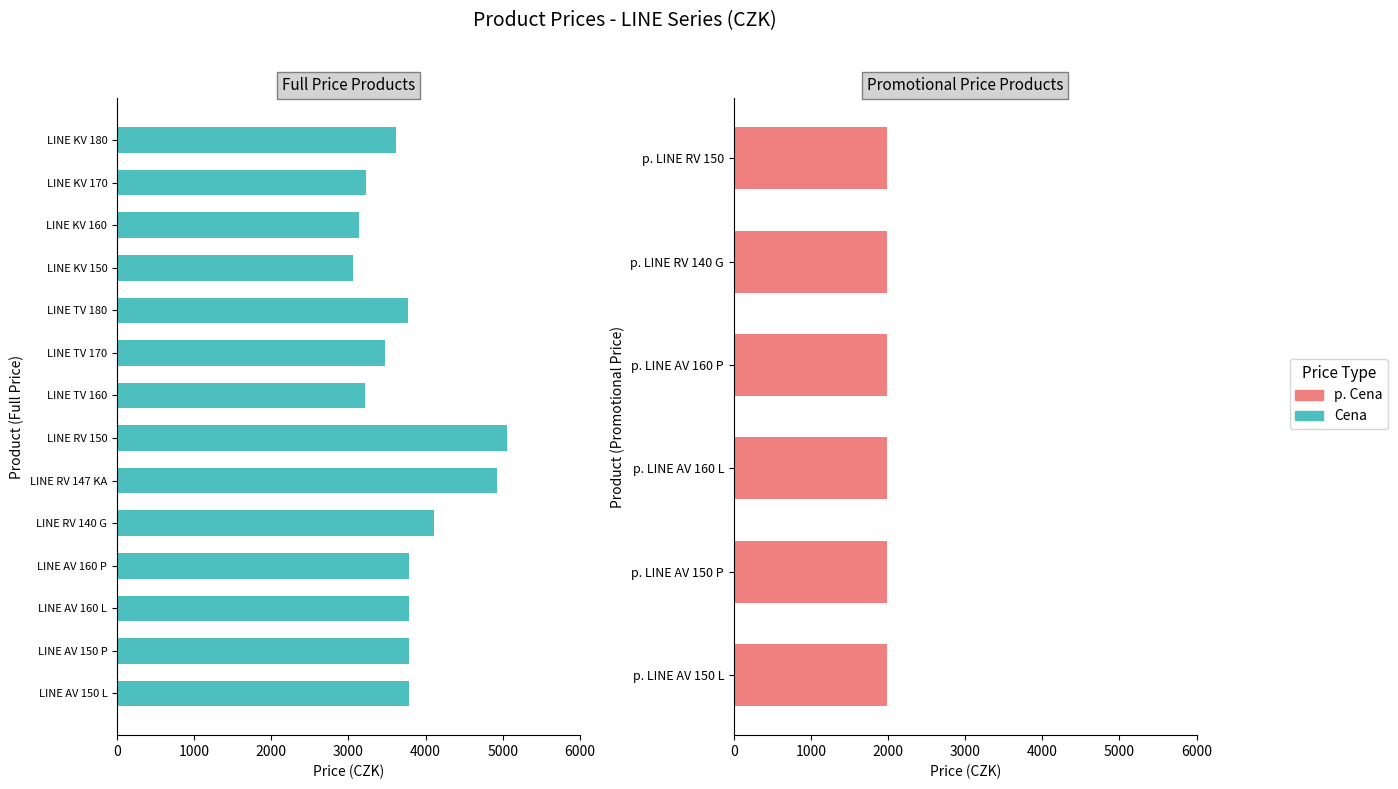

Where is the data nearest to the value 4055?

LINE RV 140 G